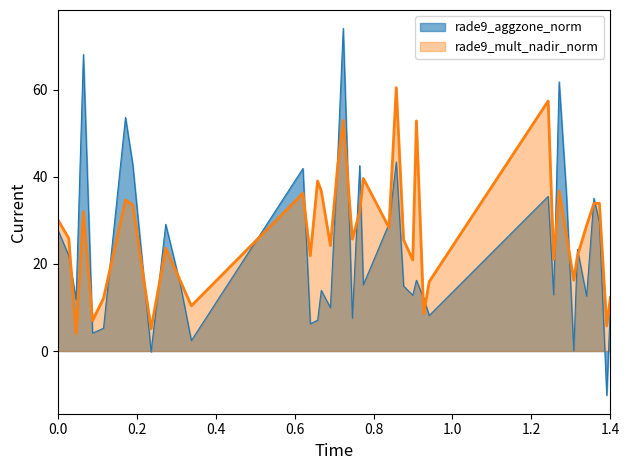

What is the greatest value displayed?

74.1